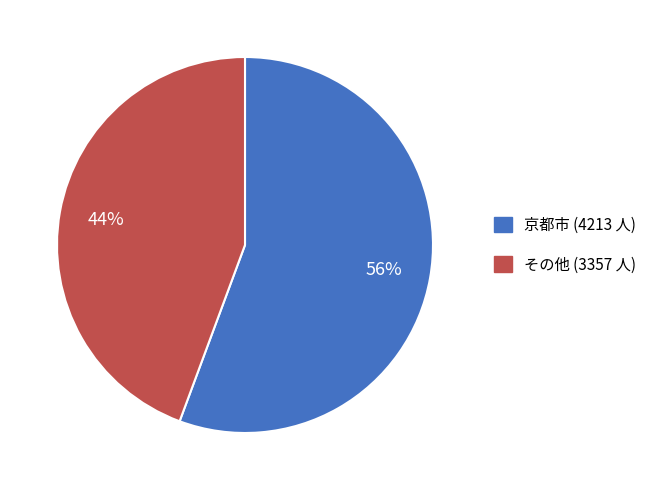

Count the number of slices in the pie.

2